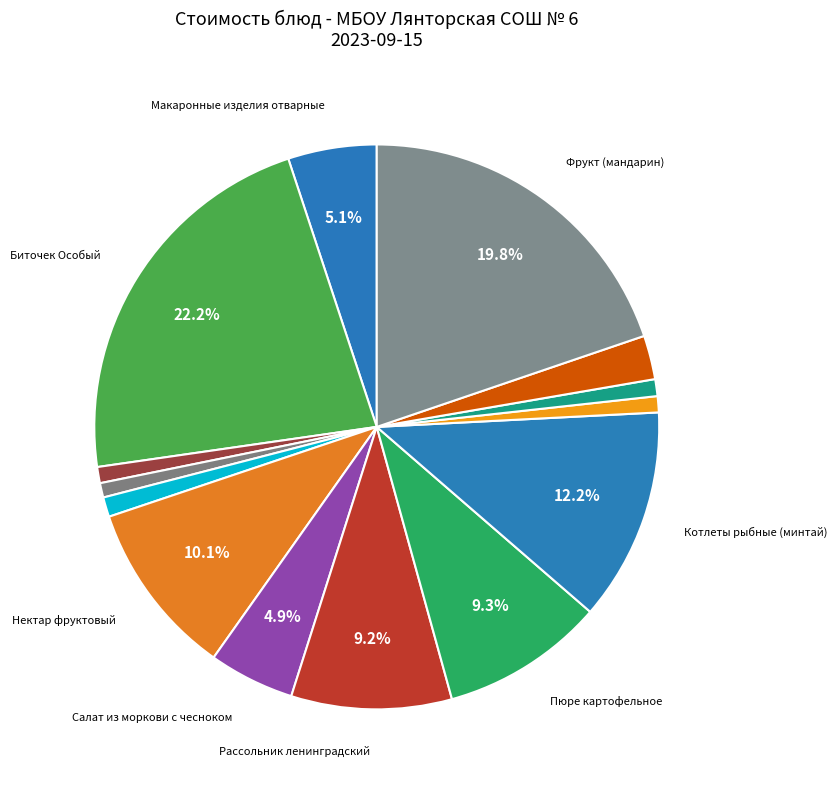

How many slices are in this pie chart?

14